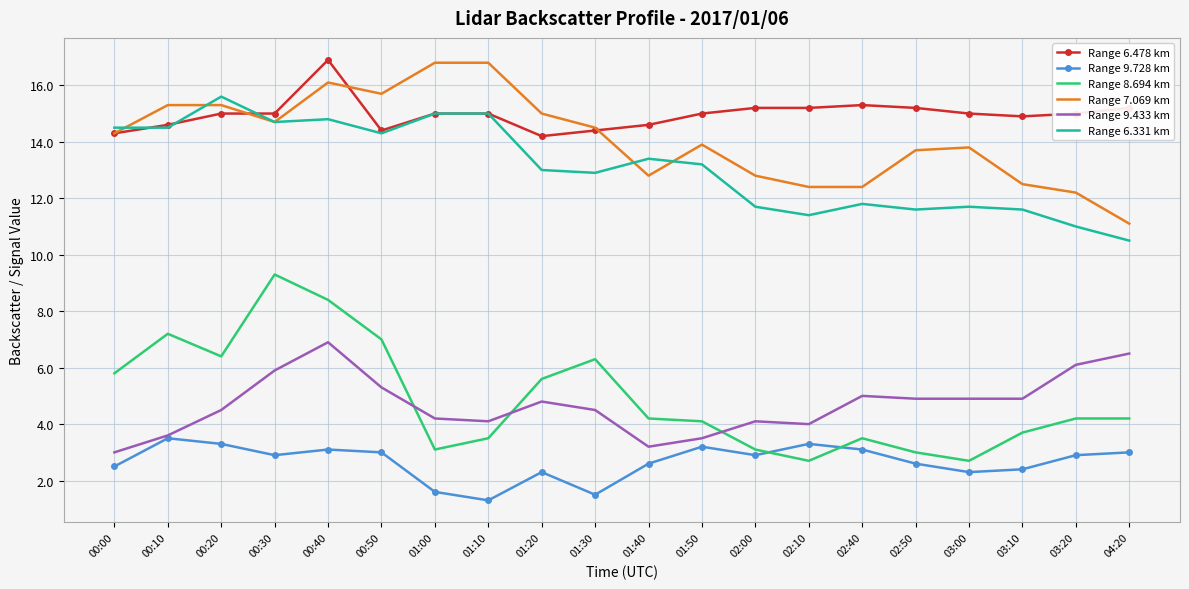

What is the total value across all series at 01:40?

50.8